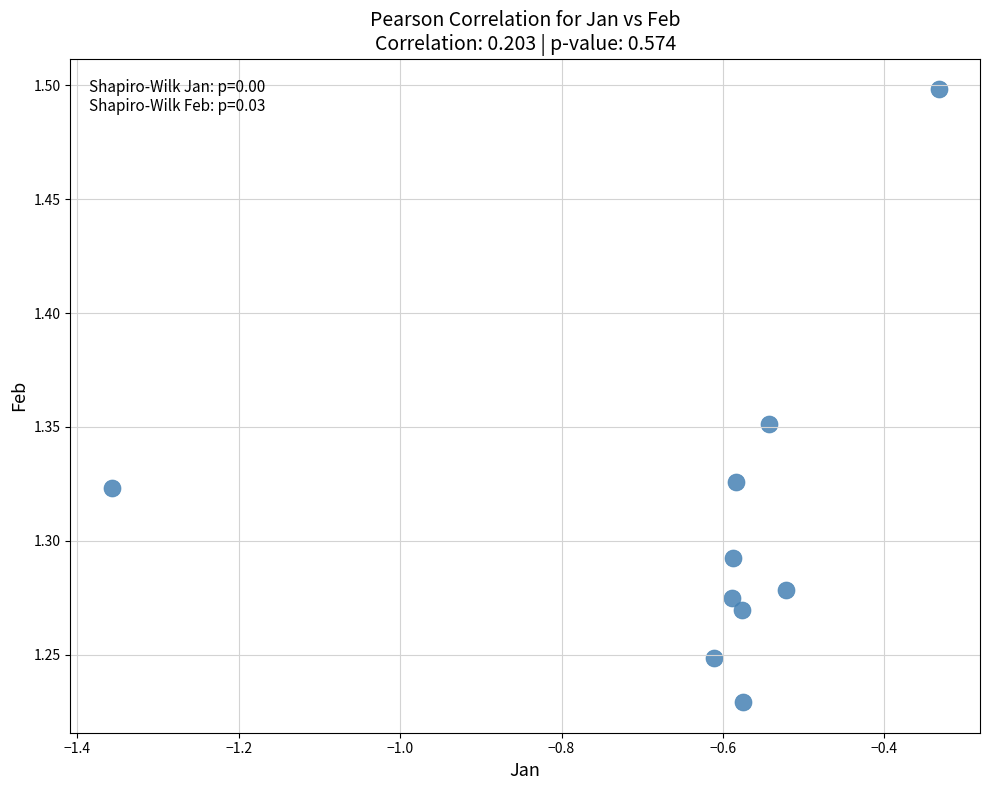

What is the average X value?

-0.6